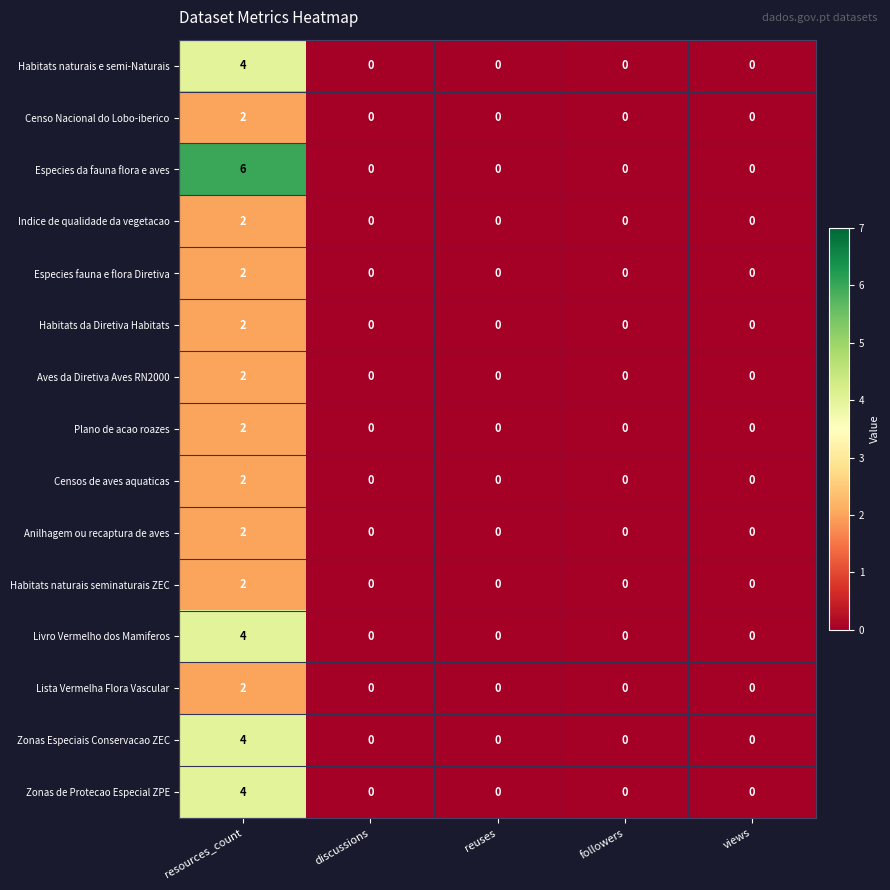

Count the Censos de aves aquaticas values in the range 0 to 1.

4